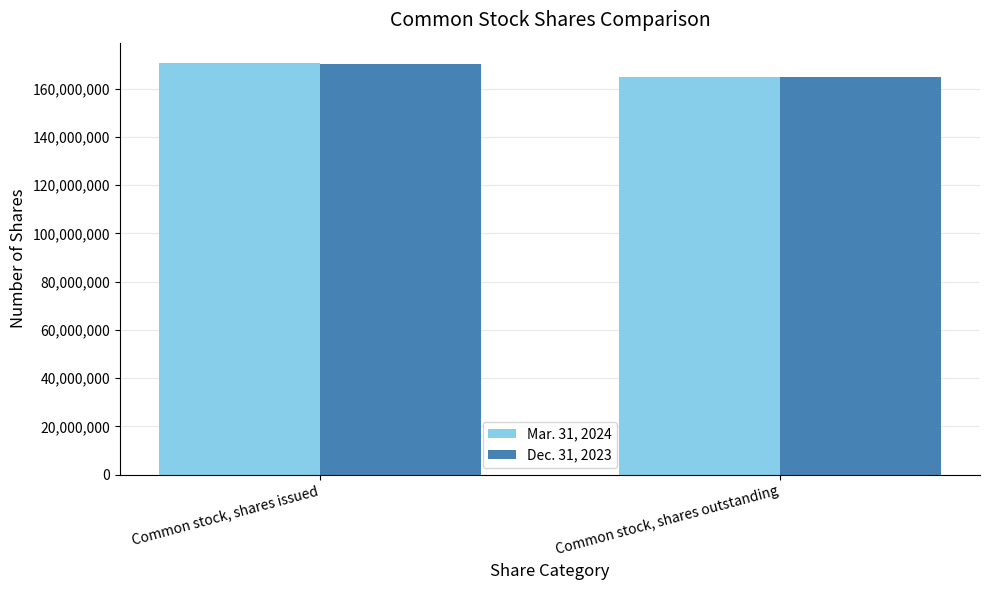

Which category has the highest value across all series?

Common stock, shares issued